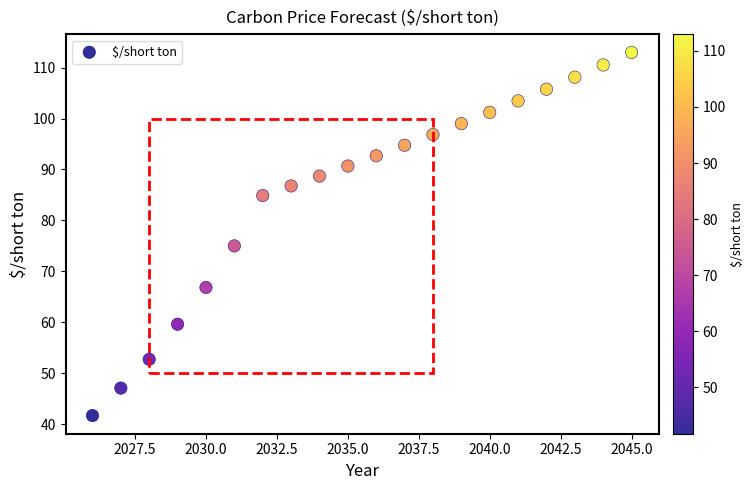

What Y value in the scatter plot is closest to 77?

75.0